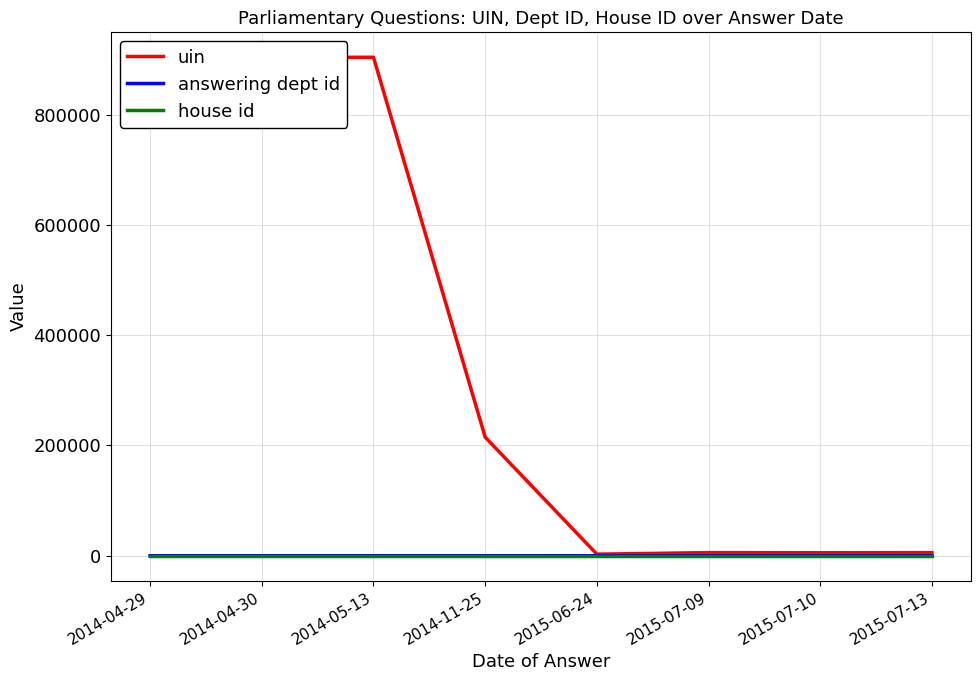

The value of uin at 2014-11-25 is 215052. True or false?

True